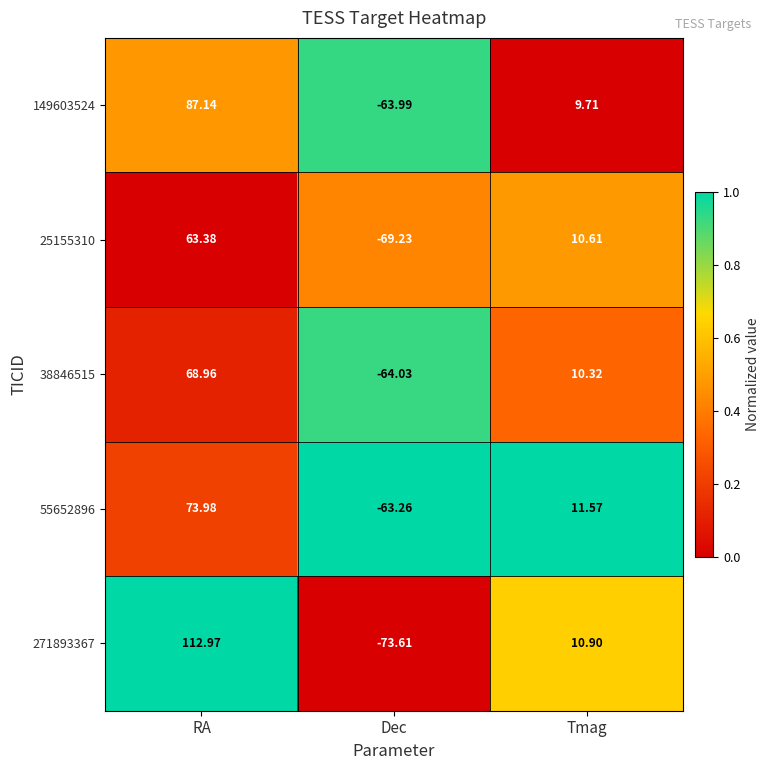

Count the number of data series in this chart.

5